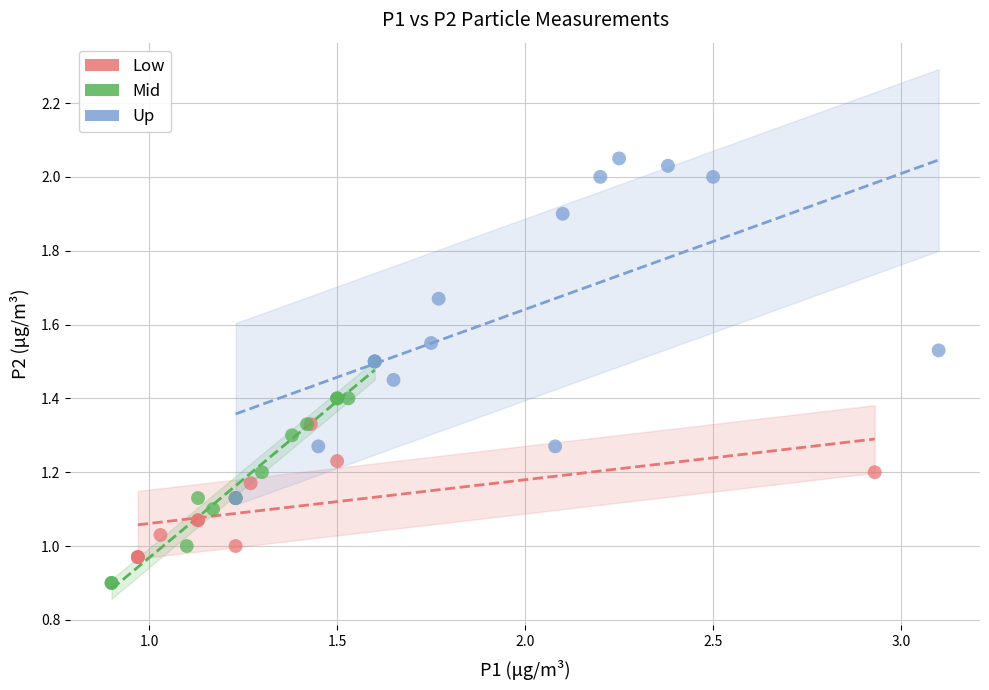

Which series contains the lowest Y value?

Mid